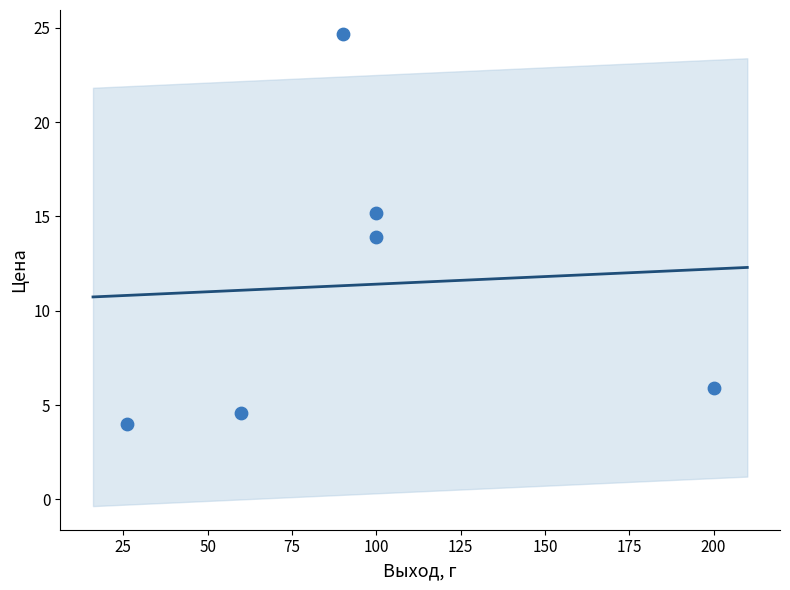

What is the average X value?

96.0